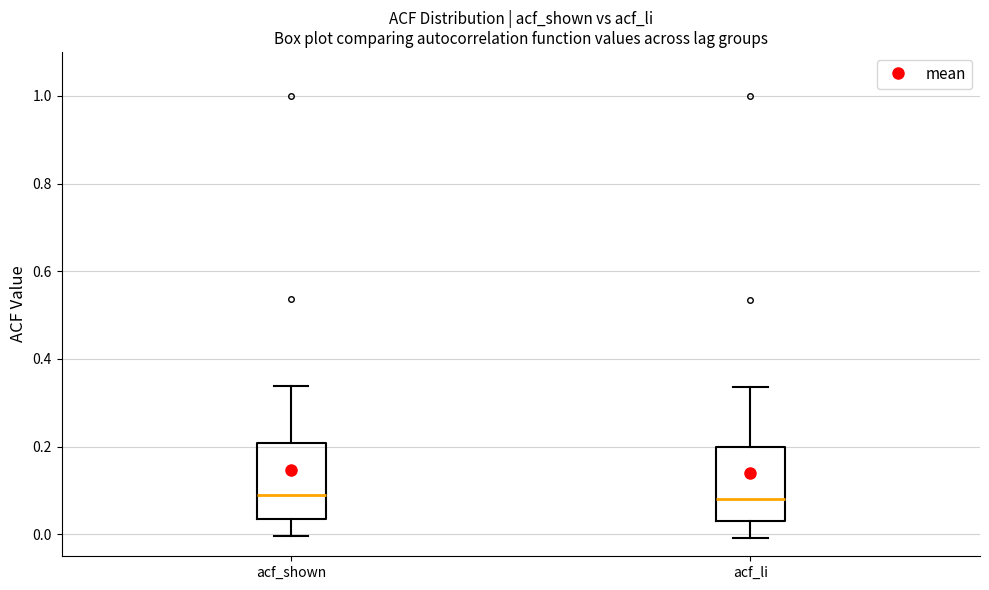

Reading left to right, read every box against the y-axis: the position of its median line, the range the box covers, and the ends of its whiskers. The values are not printed on the chart, so give them approximately, as read against the axis.

acf_shown: median 0.10, box 0.04 to 0.20, whiskers 0.00 to 0.34
acf_li: median 0.08, box 0.04 to 0.20, whiskers 0.00 to 0.34